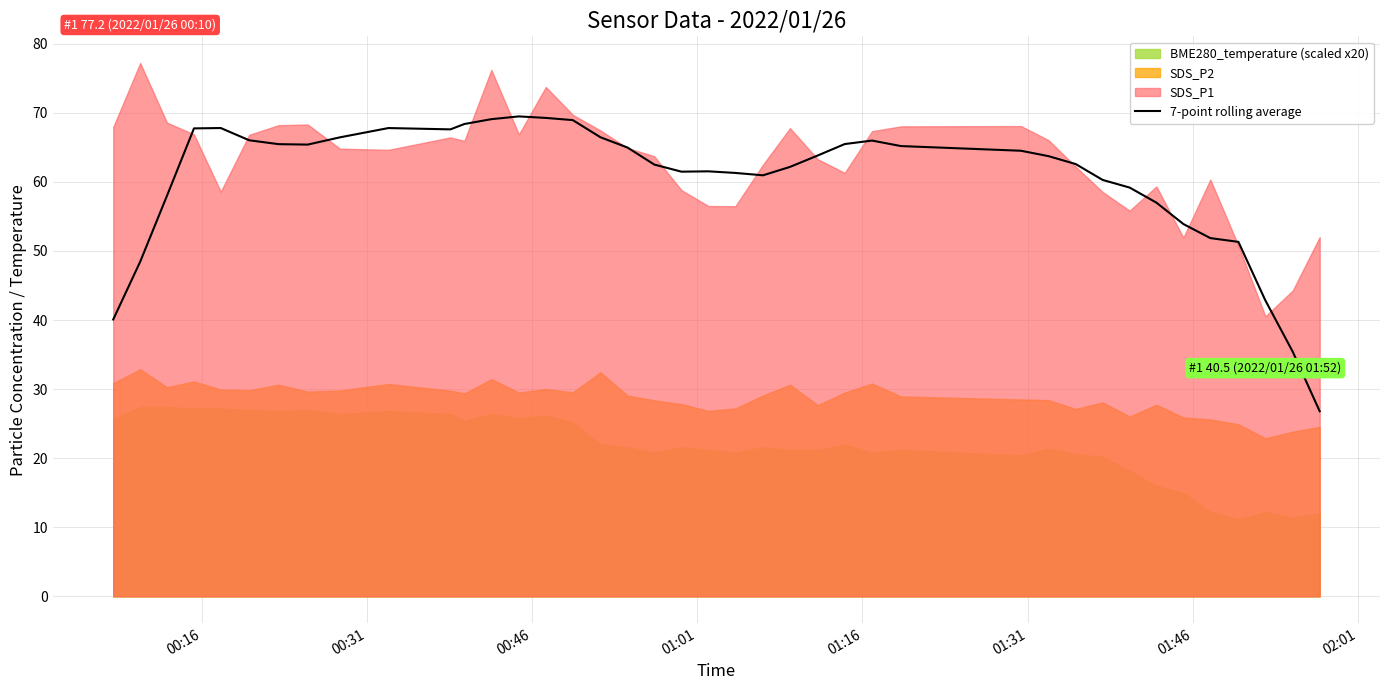

What is the lowest value of the 7-point rolling average series?

26.8